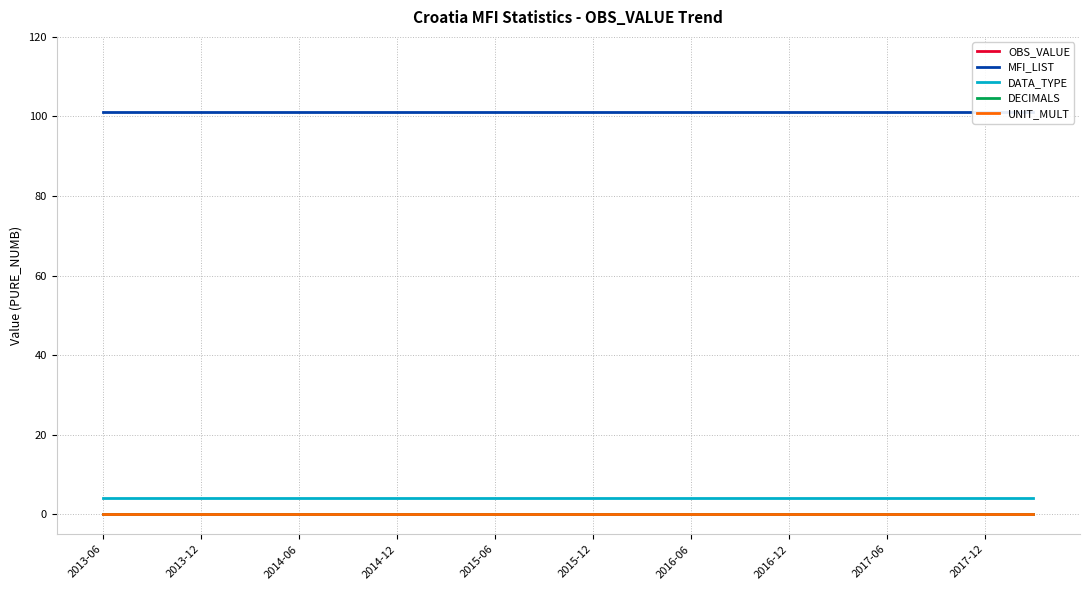

True or false: UNIT_MULT and MFI_LIST cross at least once.

False